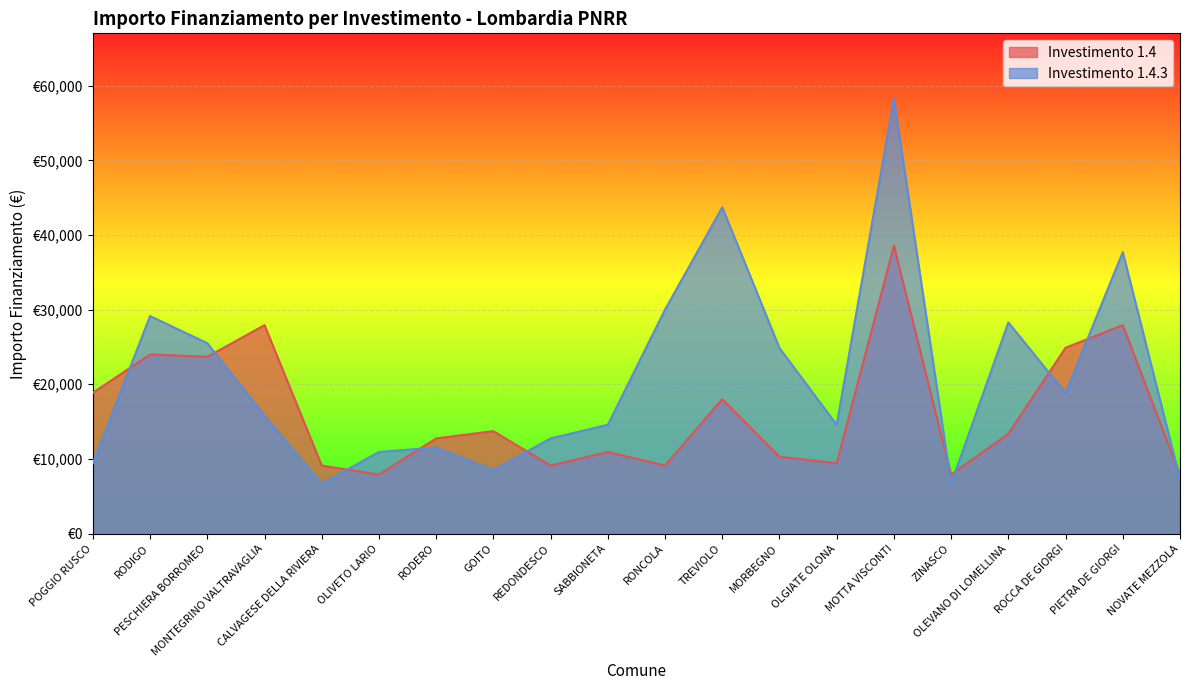

What is the label of the 6th point from the right?

MOTTA VISCONTI